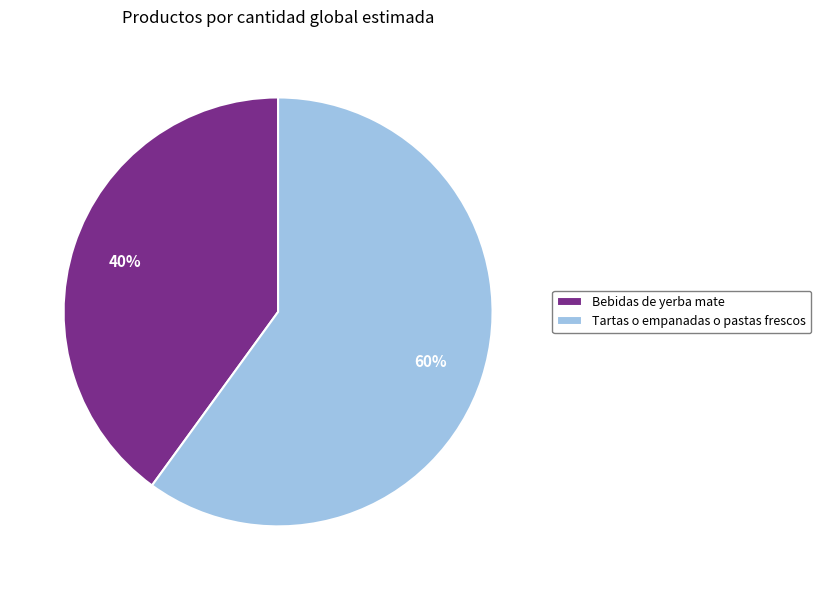

Is it true that Bebidas de yerba mate is 40% of the pie?

True